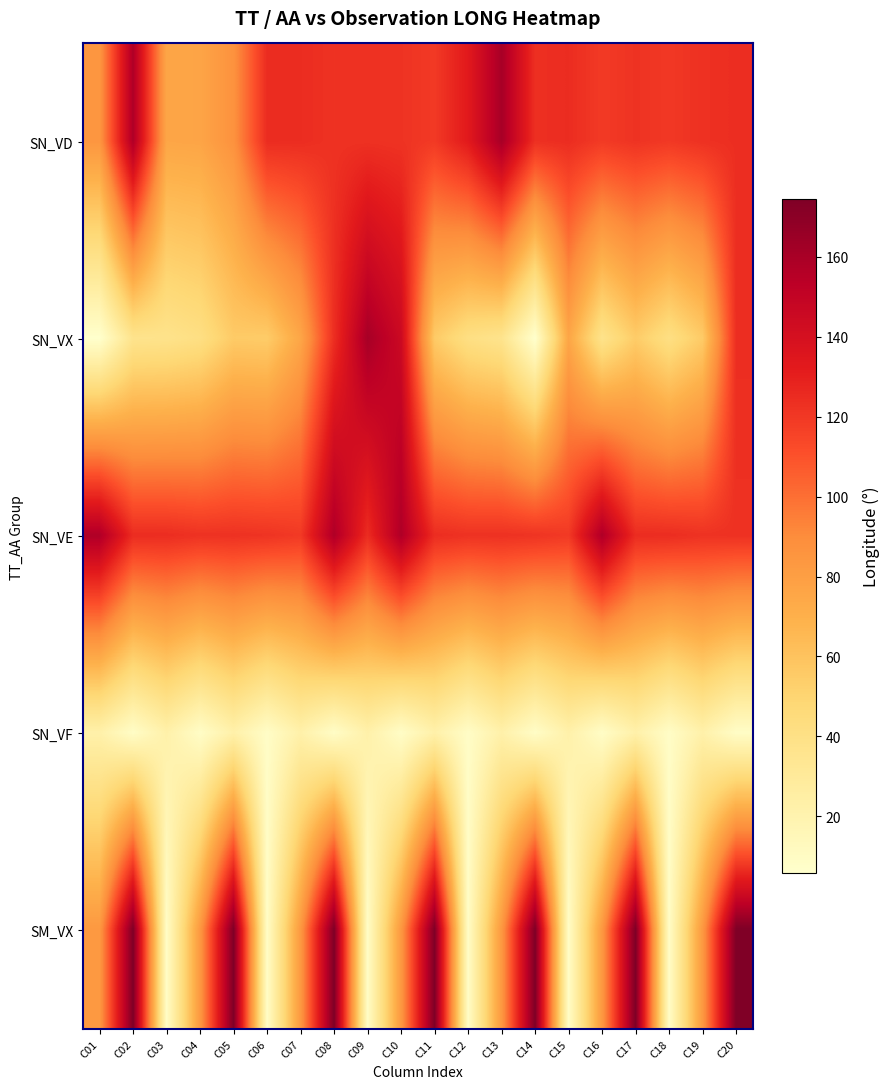

Which series has the widest spread of values?

SM_VX